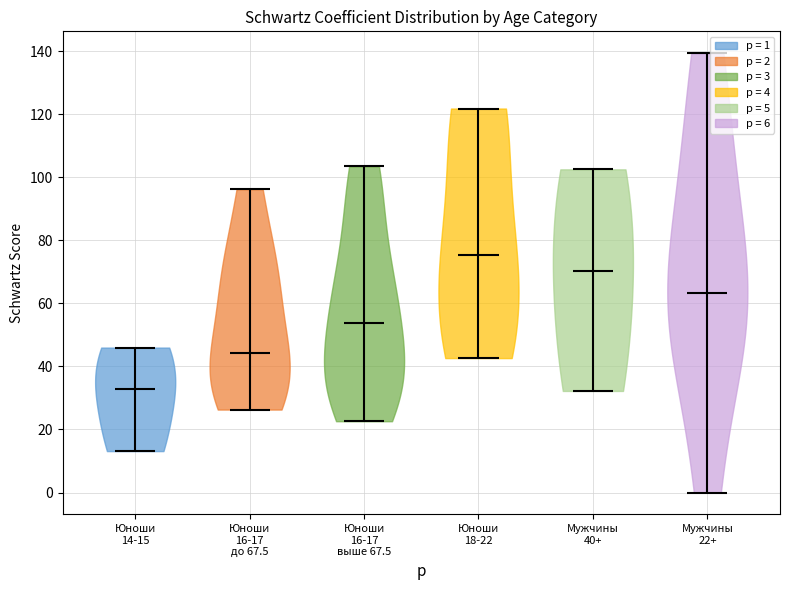

Reading left to right, read every violin against the y-axis: where its median line is, and the lowest and highest points it reaches. The values are not printed on the chart, so give them approximately, as read against the axis.

Юноши 14-15: median line 32, lowest point 14, highest point 46
Юноши 16-17 до 67.5: median line 44, lowest point 26, highest point 96
Юноши 16-17 выше 67.5: median line 54, lowest point 22, highest point 104
Юноши 18-22: median line 76, lowest point 42, highest point 122
Мужчины 40+: median line 70, lowest point 32, highest point 102
Мужчины 22+: median line 64, lowest point 0, highest point 140